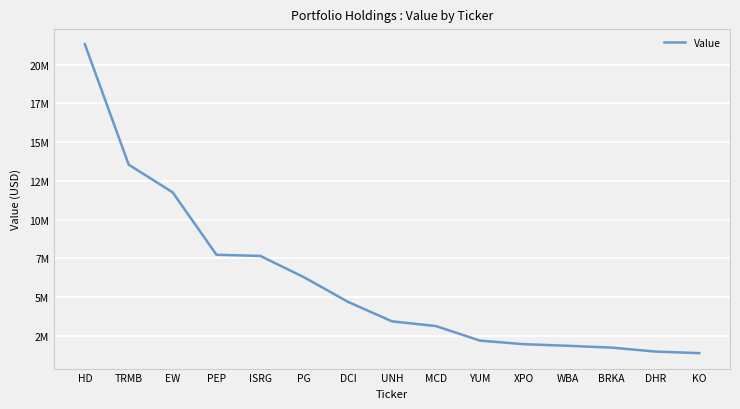

Is this an area chart (filled region under the line)?

No